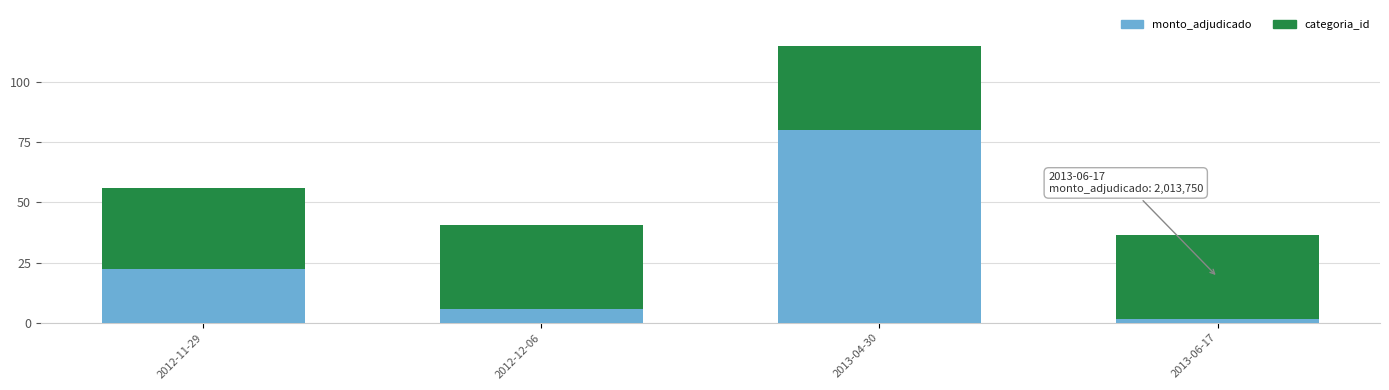

The monto_adjudicado series shows 22.3 at 2012-11-29. True or false?

True